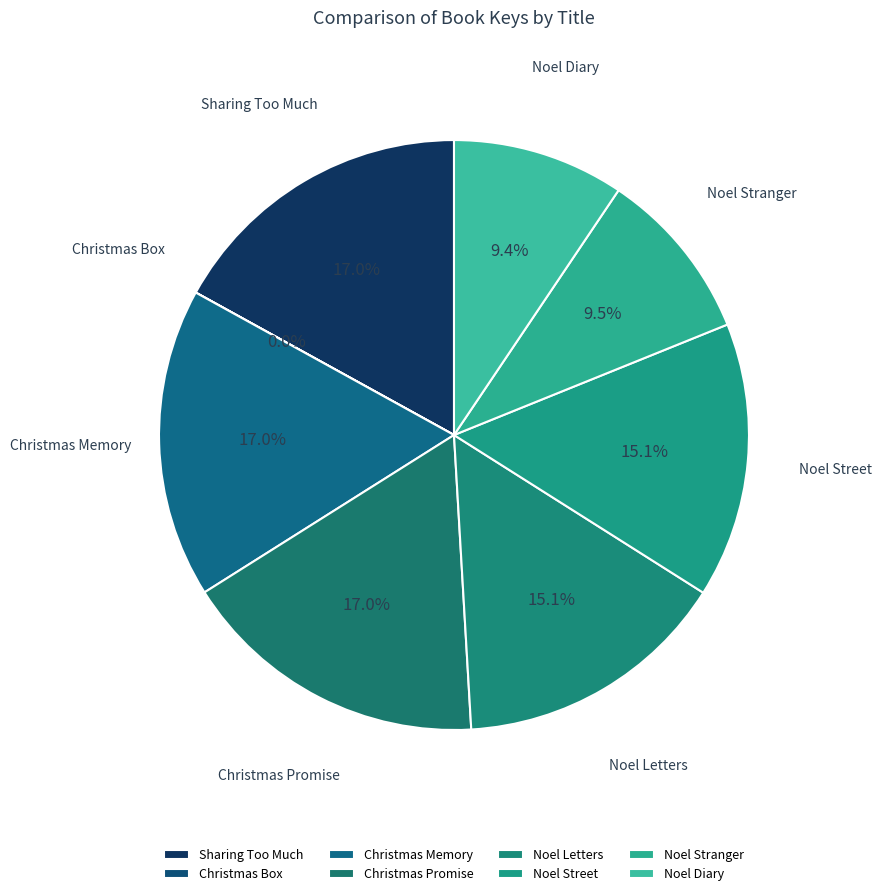

Count the number of slices in the pie.

8